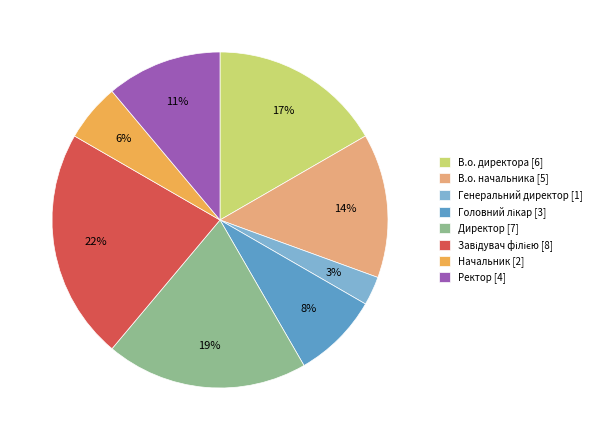

To the nearest percent, what is the difference between the largest and smallest slice percentages?

19%